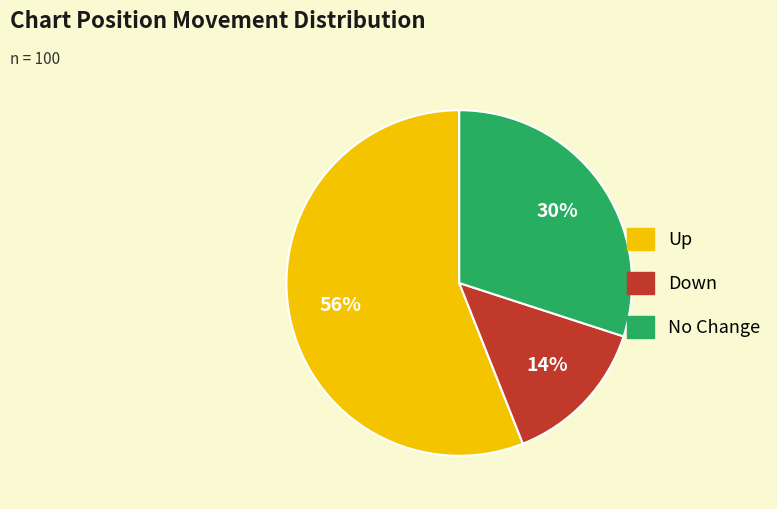

Which slice is the smallest?

Down